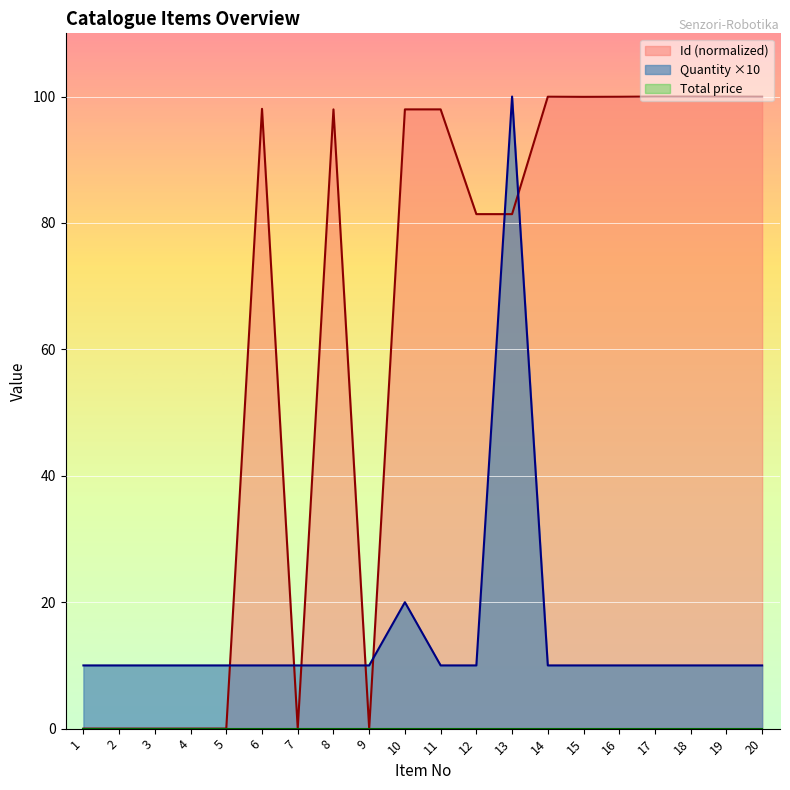

Which series has the largest total across all categories?

Id (normalized)